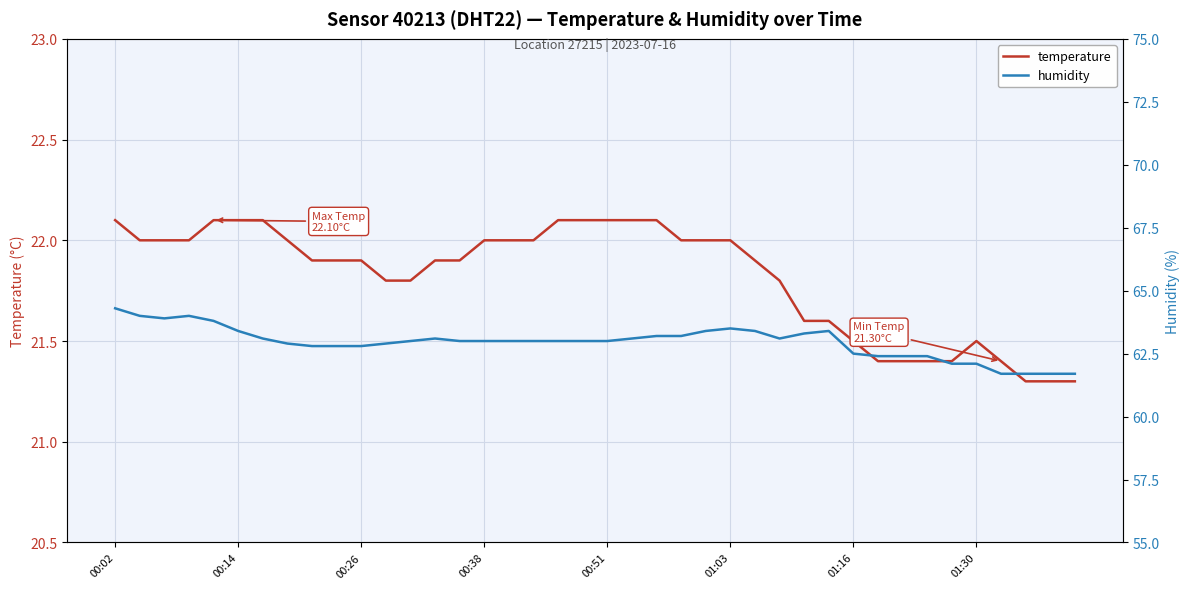

What is the label of the 15th point from the left?

14